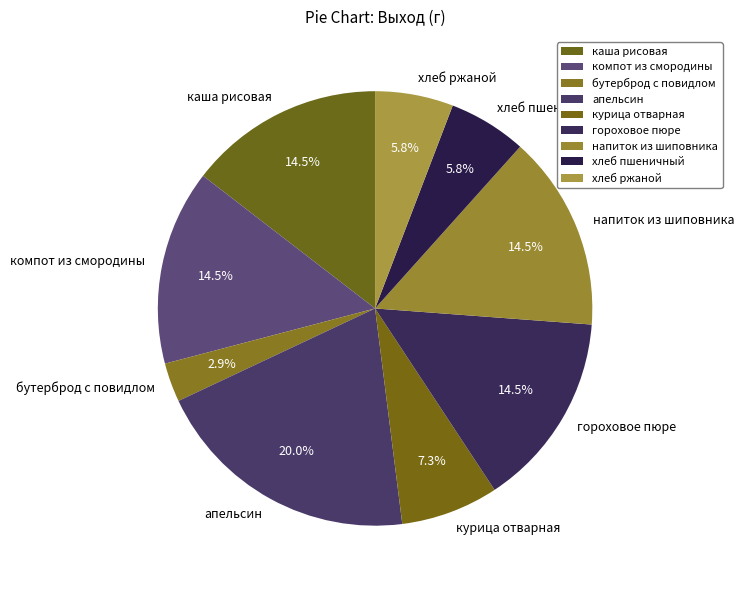

Which category has the biggest portion of the pie?

апельсин